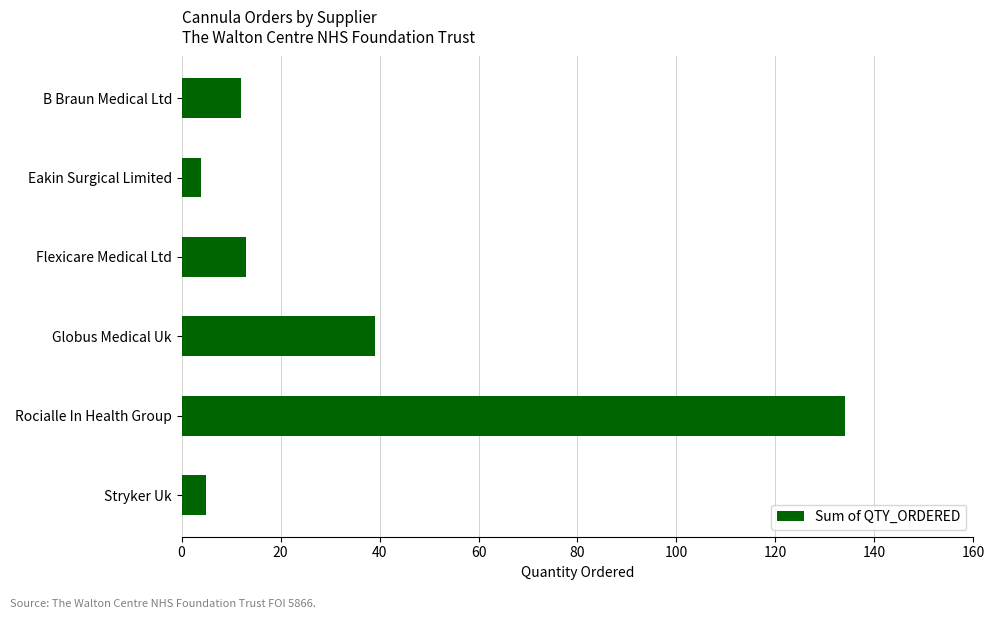

Reading top to bottom, extract all data points from this chart.

12	4	13	39	134	5